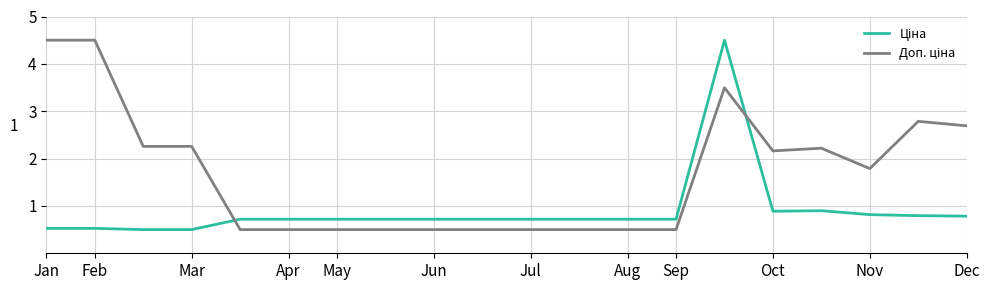

What is the smallest value displayed?

0.5